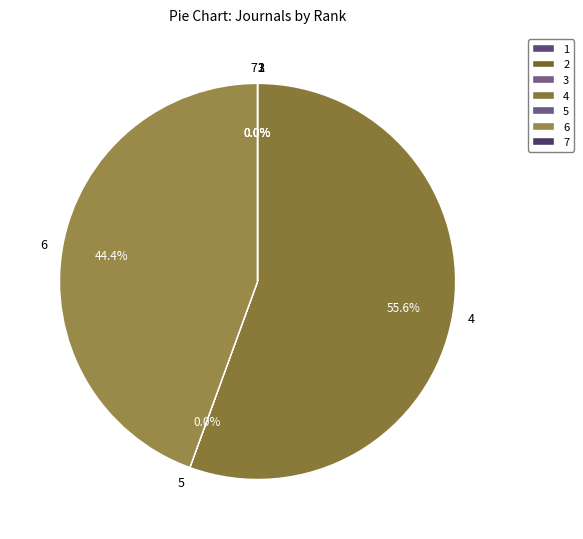

Which category has the biggest portion of the pie?

4